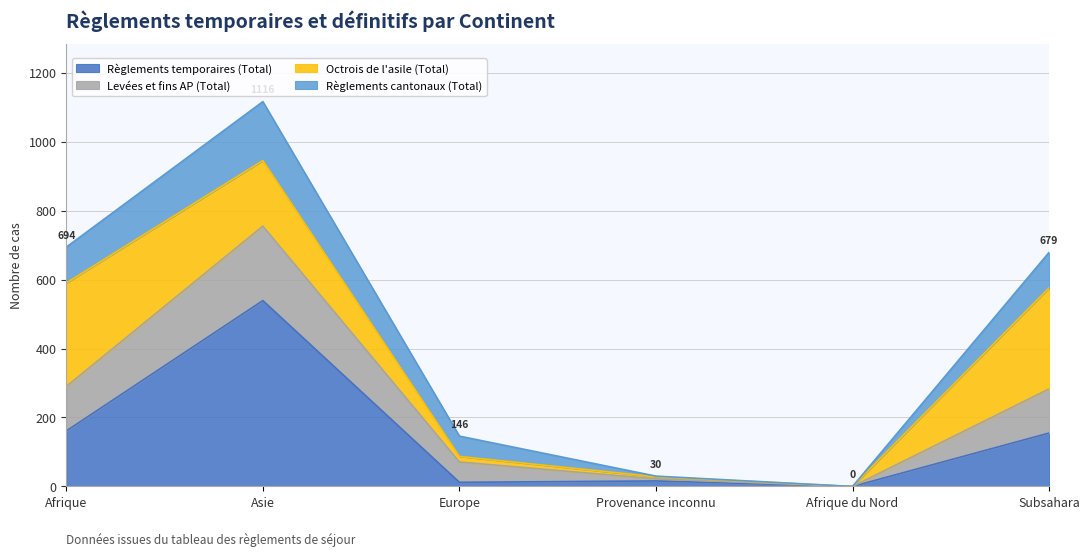

What is the maximum value for Règlements temporaires (Total)?

539